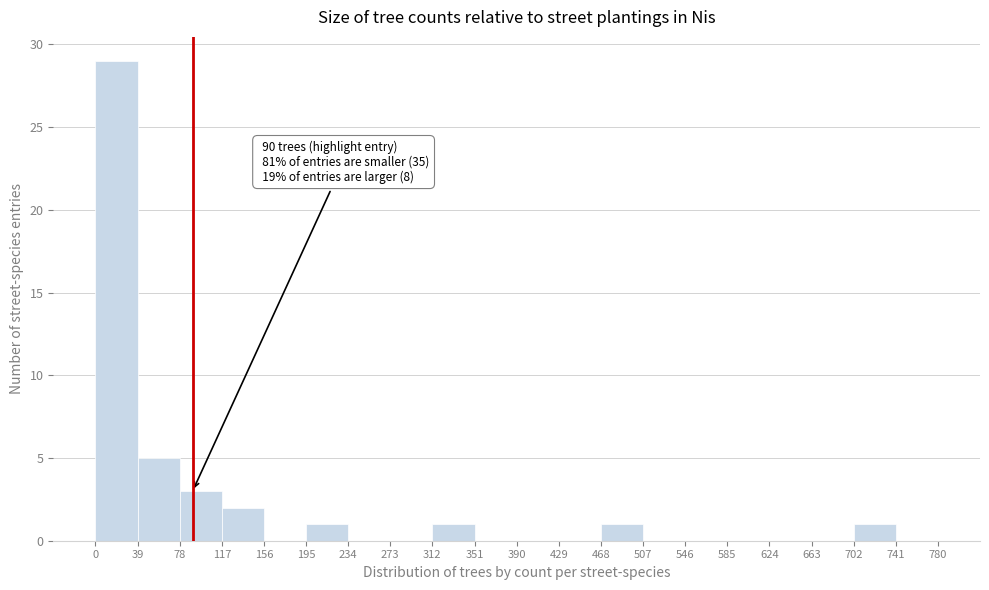

Which range on the x-axis has the tallest bar?

0 to 39